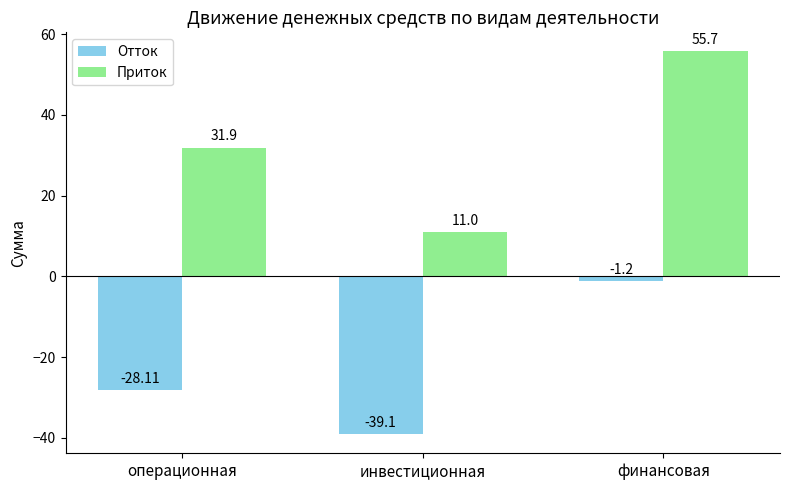

How many bars are there in total?

6